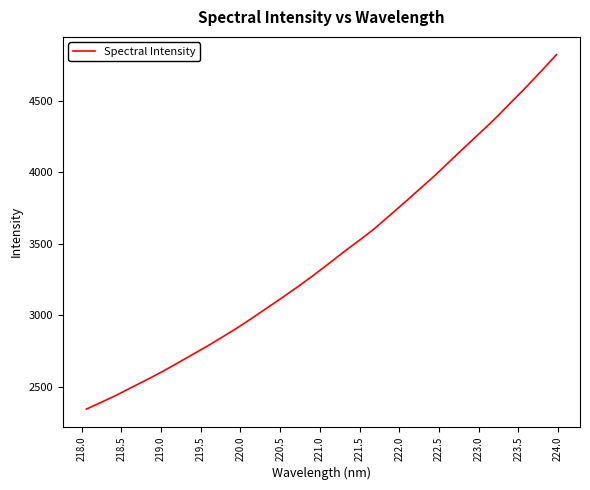

What is the greatest value displayed?

4825.2